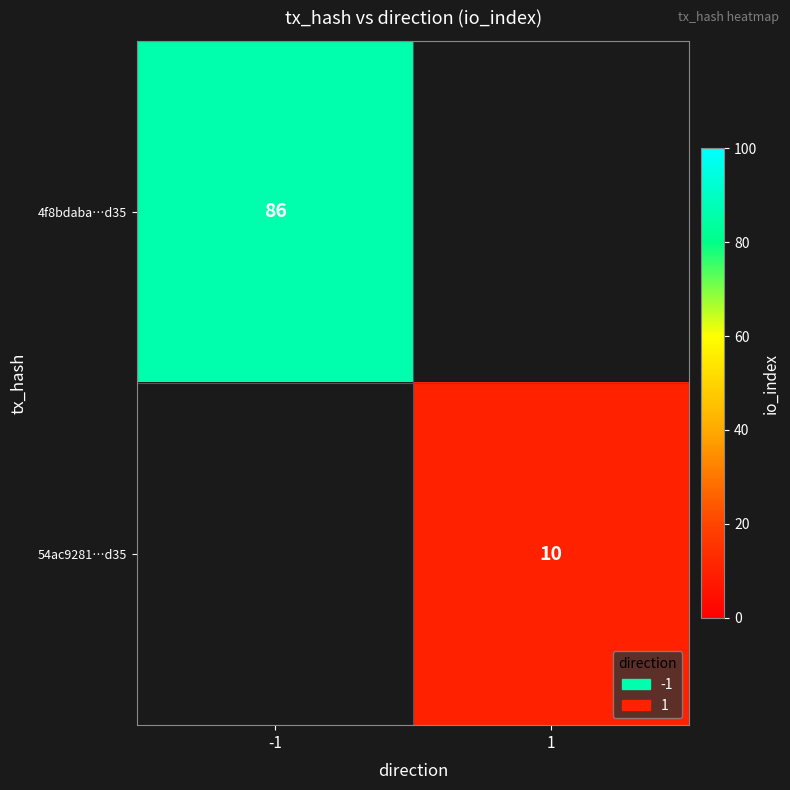

What is the maximum value shown in the chart?

86.0